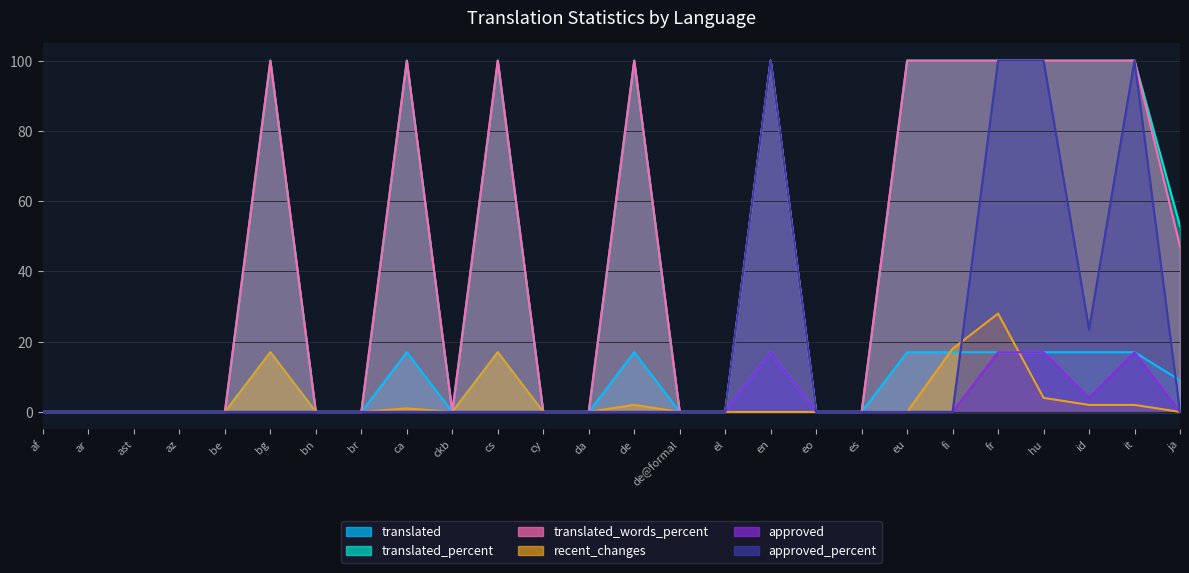

Where is the first local maximum for translated_percent?

bg